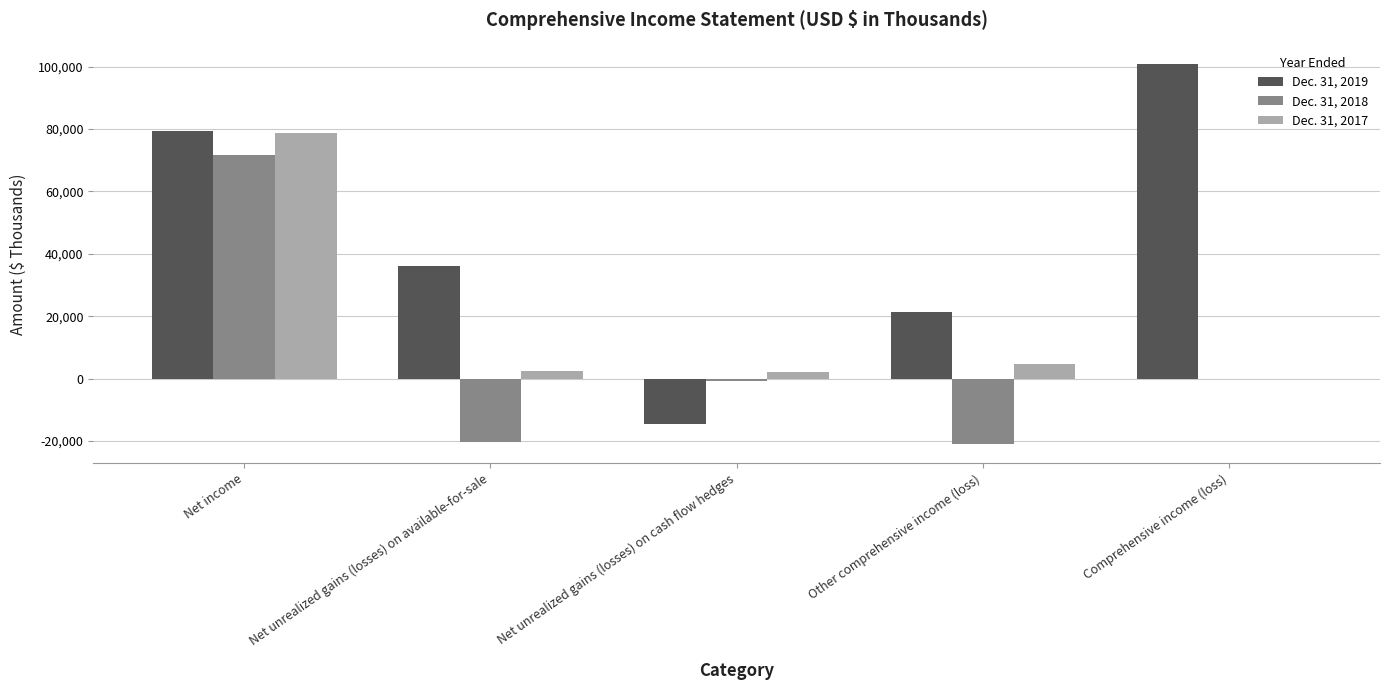

The value of Dec. 31, 2018 at Other comprehensive income (loss) is -20965. True or false?

True